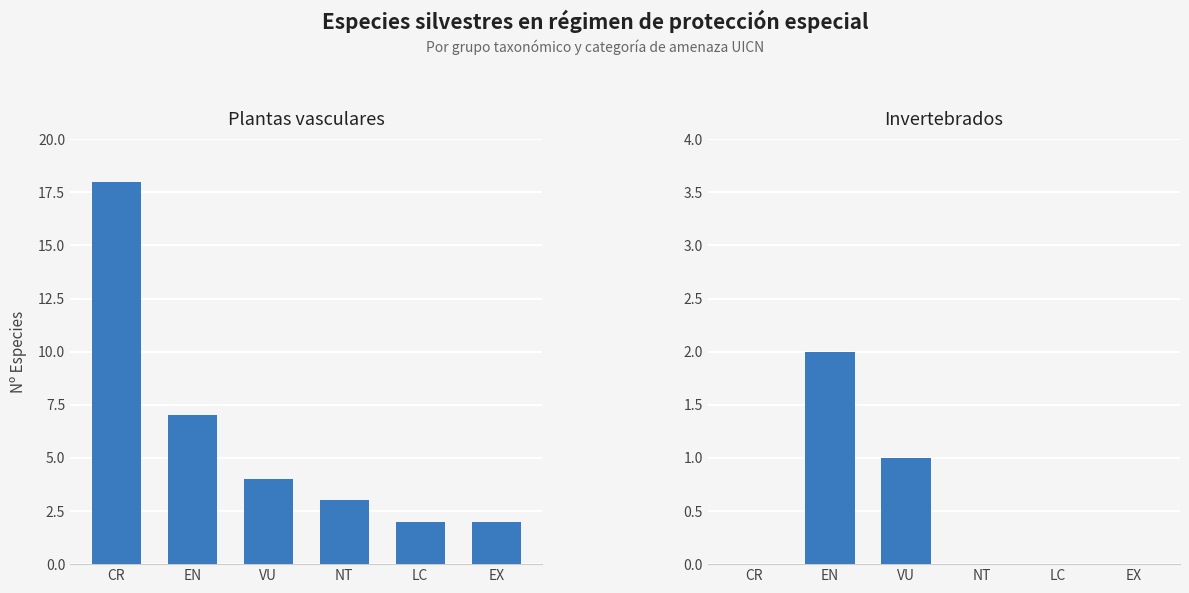

At which label does Plantas vasculares reach its peak?

CR